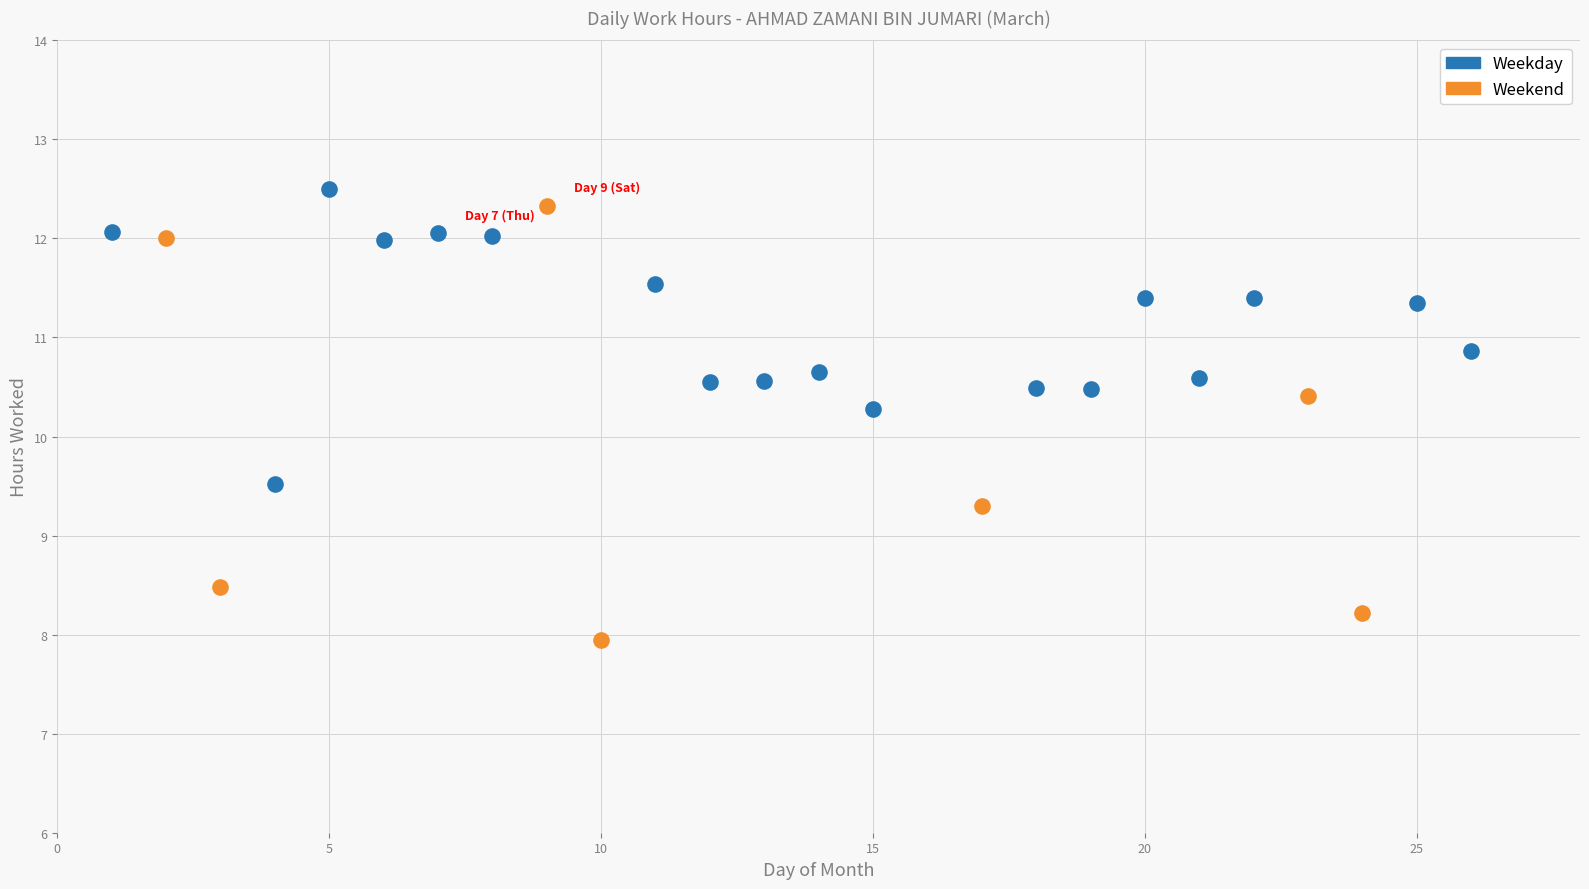

Which series has the largest Y range (max minus min)?

Weekend